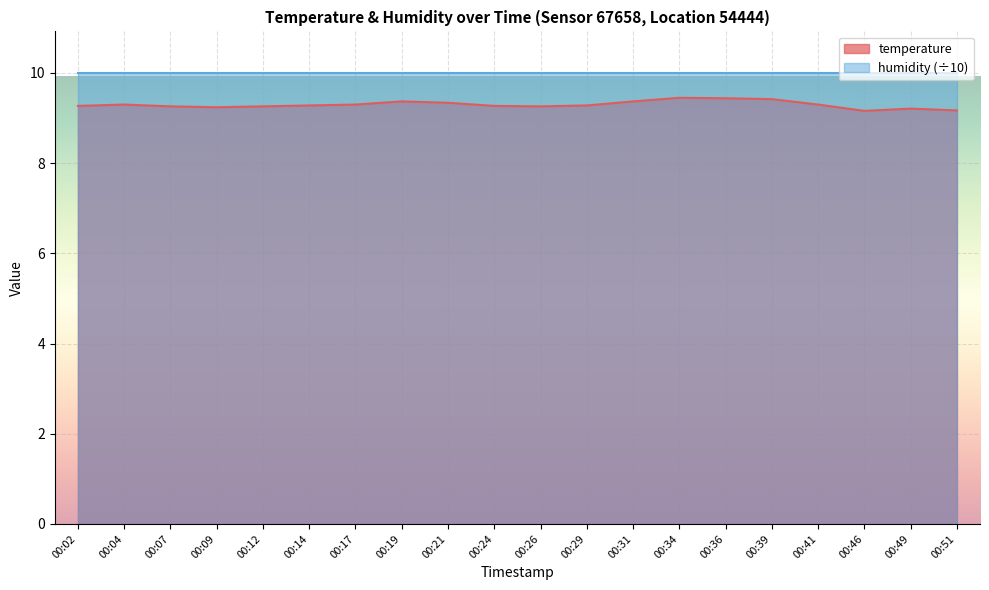

Reading right to left, what are all the values shown in this chart?

00:51=9.2	00:49=9.2	00:46=9.2	00:41=9.3	00:39=9.4	00:36=9.4	00:34=9.4	00:31=9.4	00:29=9.3	00:26=9.3	00:24=9.3	00:21=9.3	00:19=9.4	00:17=9.3	00:14=9.3	00:12=9.3	00:09=9.2	00:07=9.3	00:04=9.3	00:02=9.3